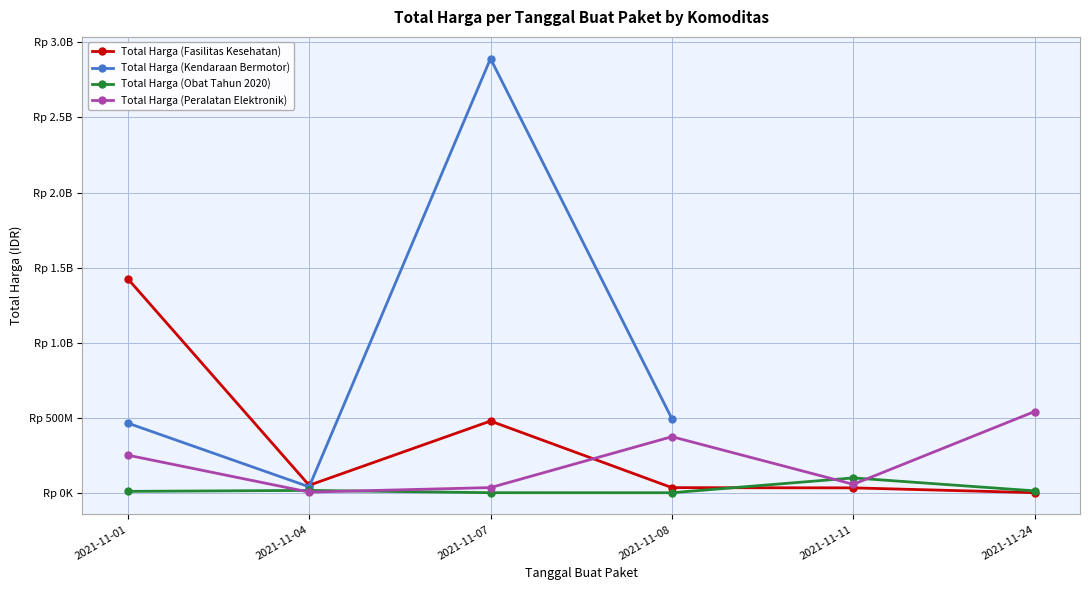

At how many categories does at least one series exceed 502405504?

3